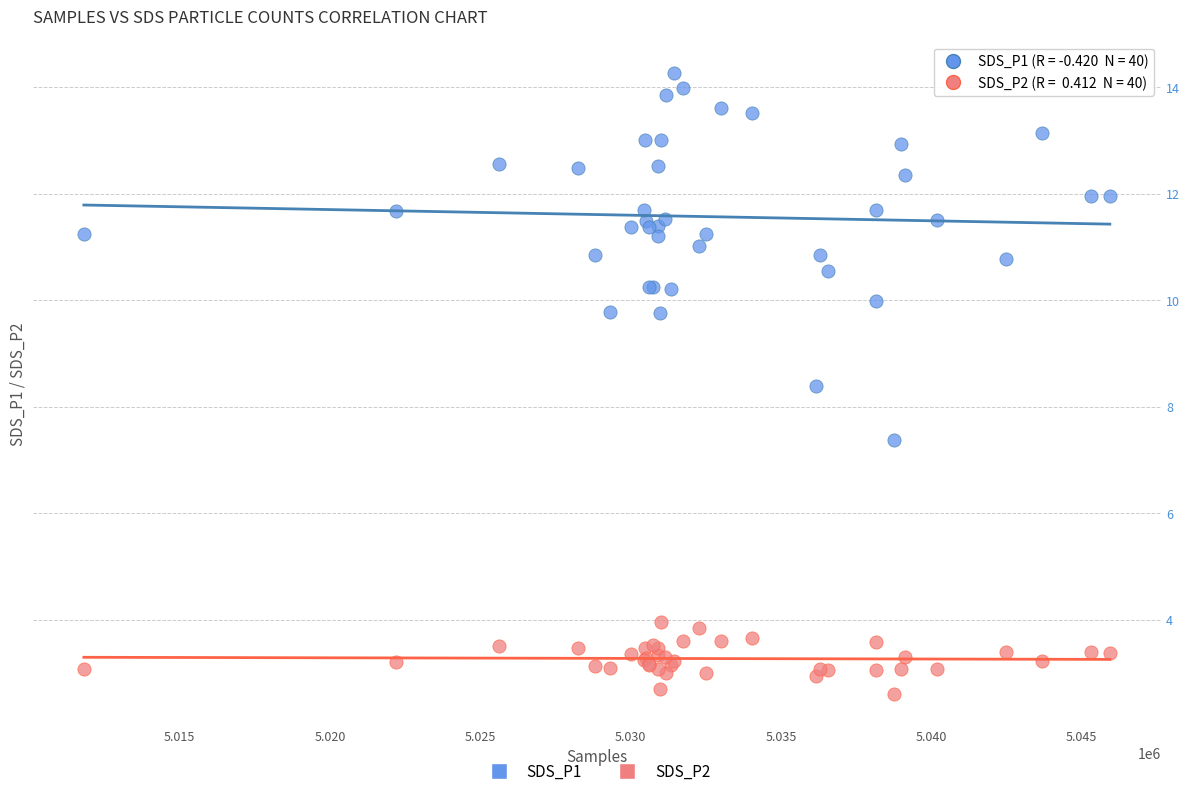

Across all series, what Y value is closest to 8?

8.4